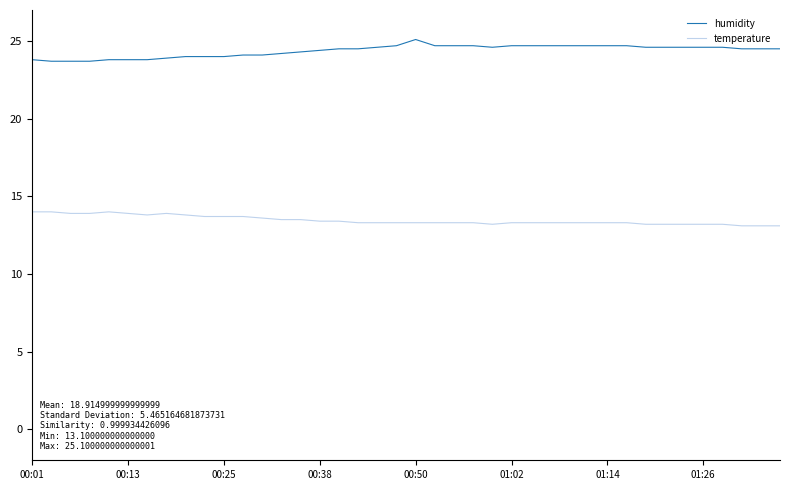

List the series in order of their peak value, lowest first.

temperature, humidity